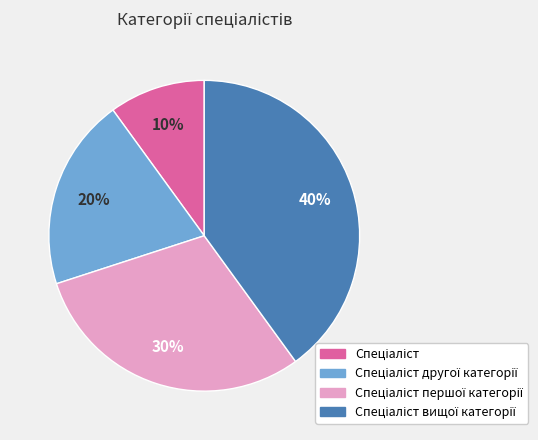

Is there any slice that represents more than half of the pie?

No